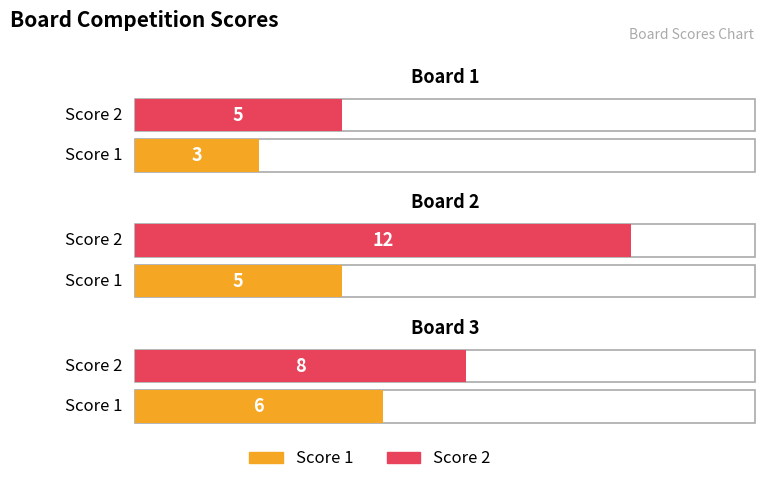

What is the value of the Score 2 bar at the 3rd from the left?

8